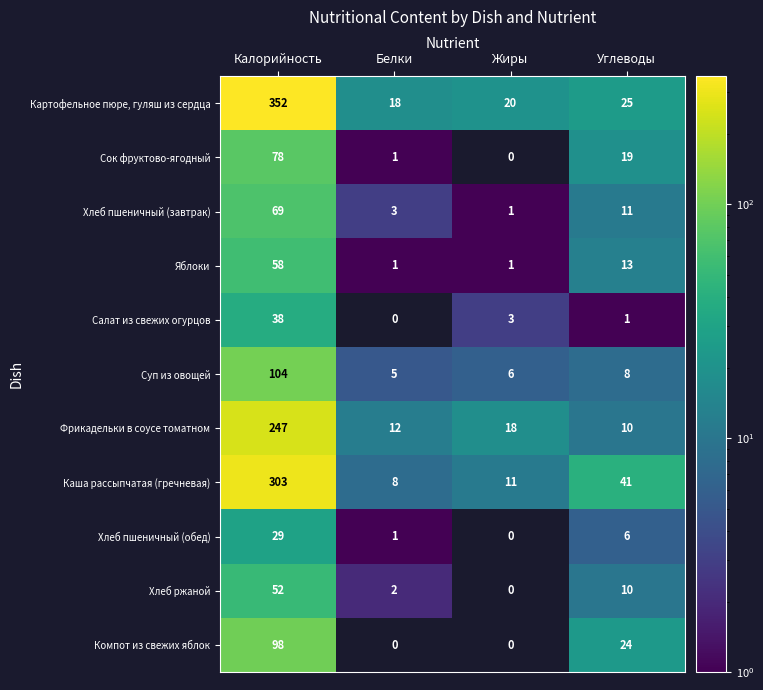

What is the greatest value displayed?

352